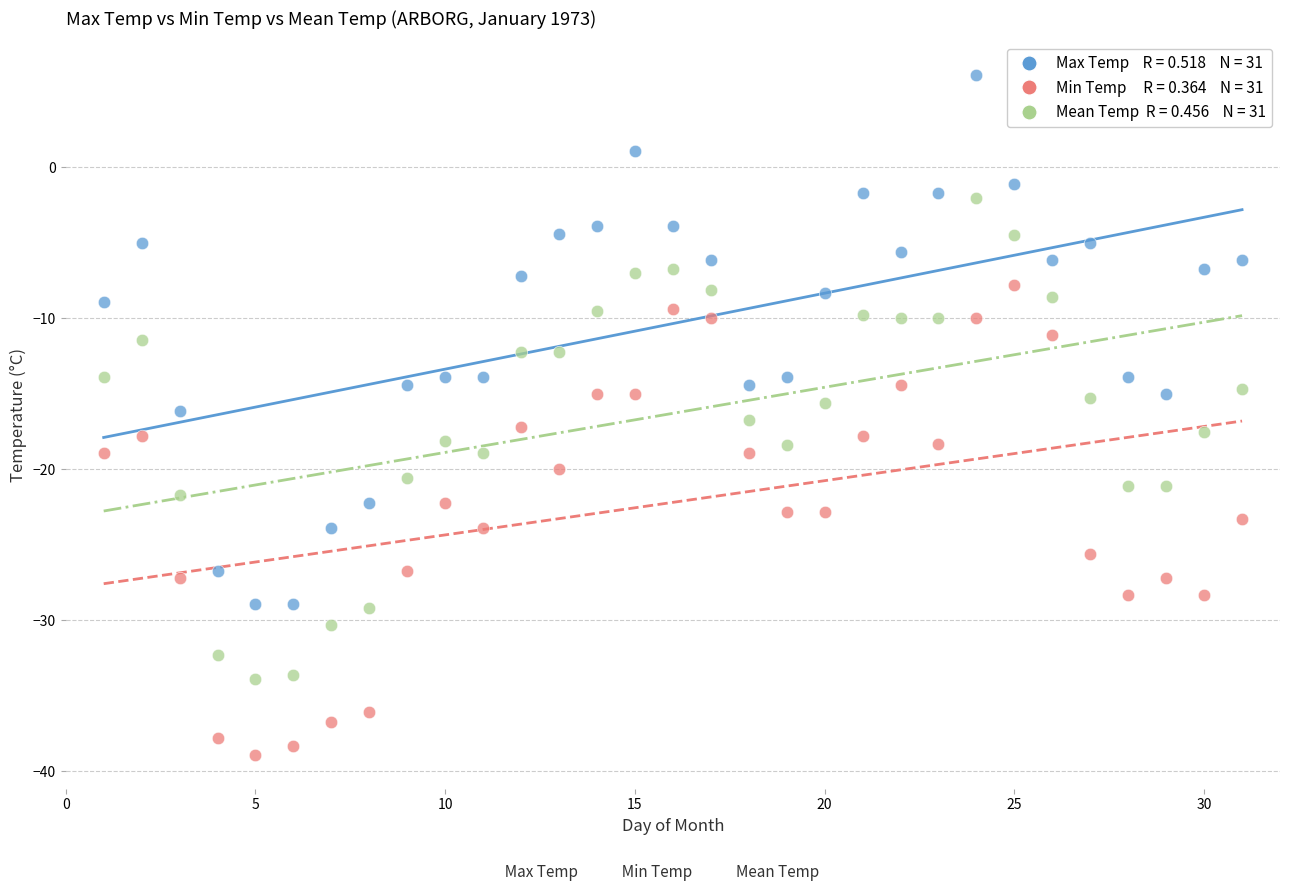

Across all data points, what is the range of Y values (max minus min)?

45.0